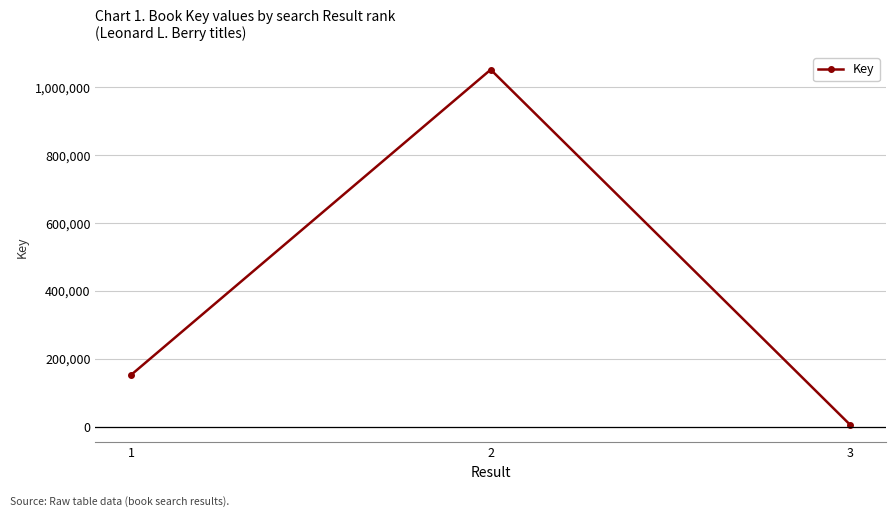

True or false: the data shows 72997 at 1.

False